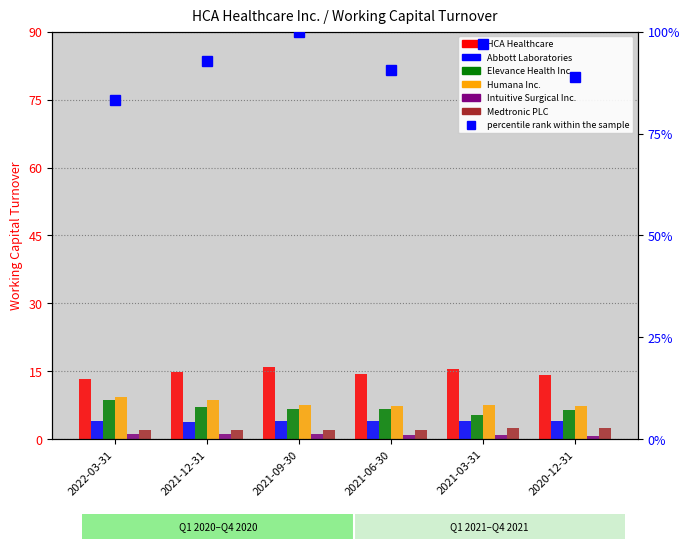

What is the label of the 5th bar from the right?

2021-12-31